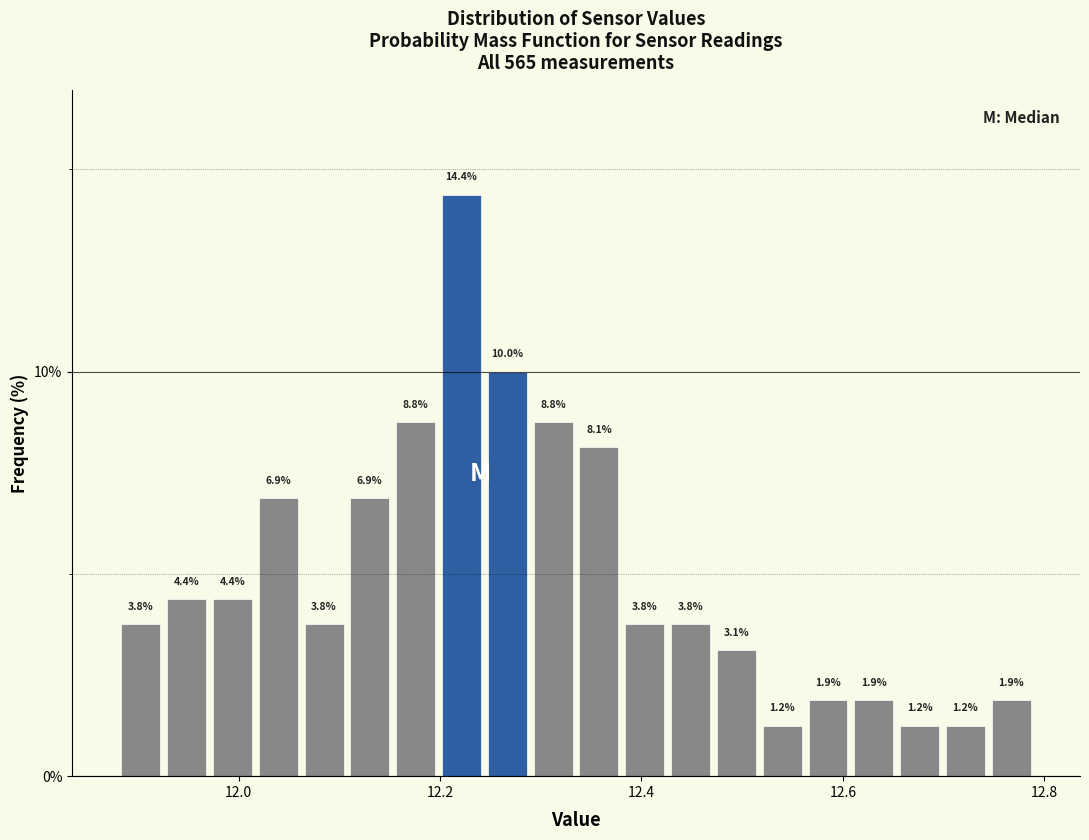

Read against the x-axis, roughly where is the centre of the tallest bar?

12.22